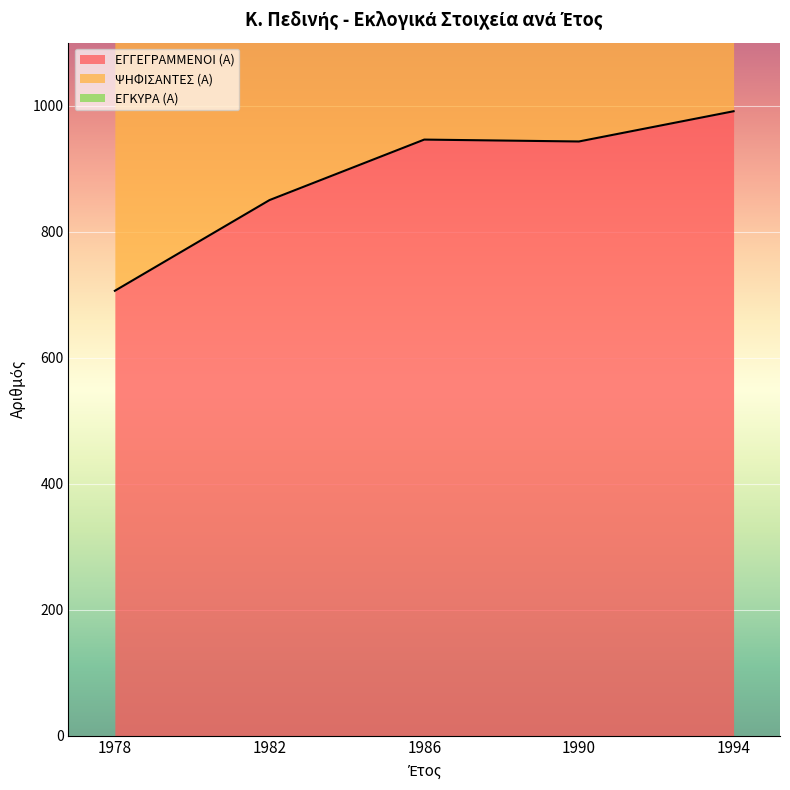

Reading right to left, extract all data points from this chart.

ΕΓΓΕΓΡΑΜΜΕΝΟΙ (Α): 991	943	946	850	706
ΨΗΦΙΣΑΝΤΕΣ (Α): 2634	2515	2540	2320	1887
ΕΓΚΥΡΑ (Α): 1822	1738	1746	1589	1300